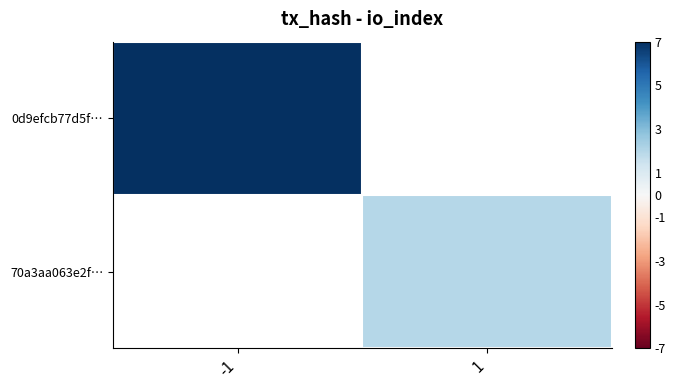

At how many categories does at least one series exceed 6?

1